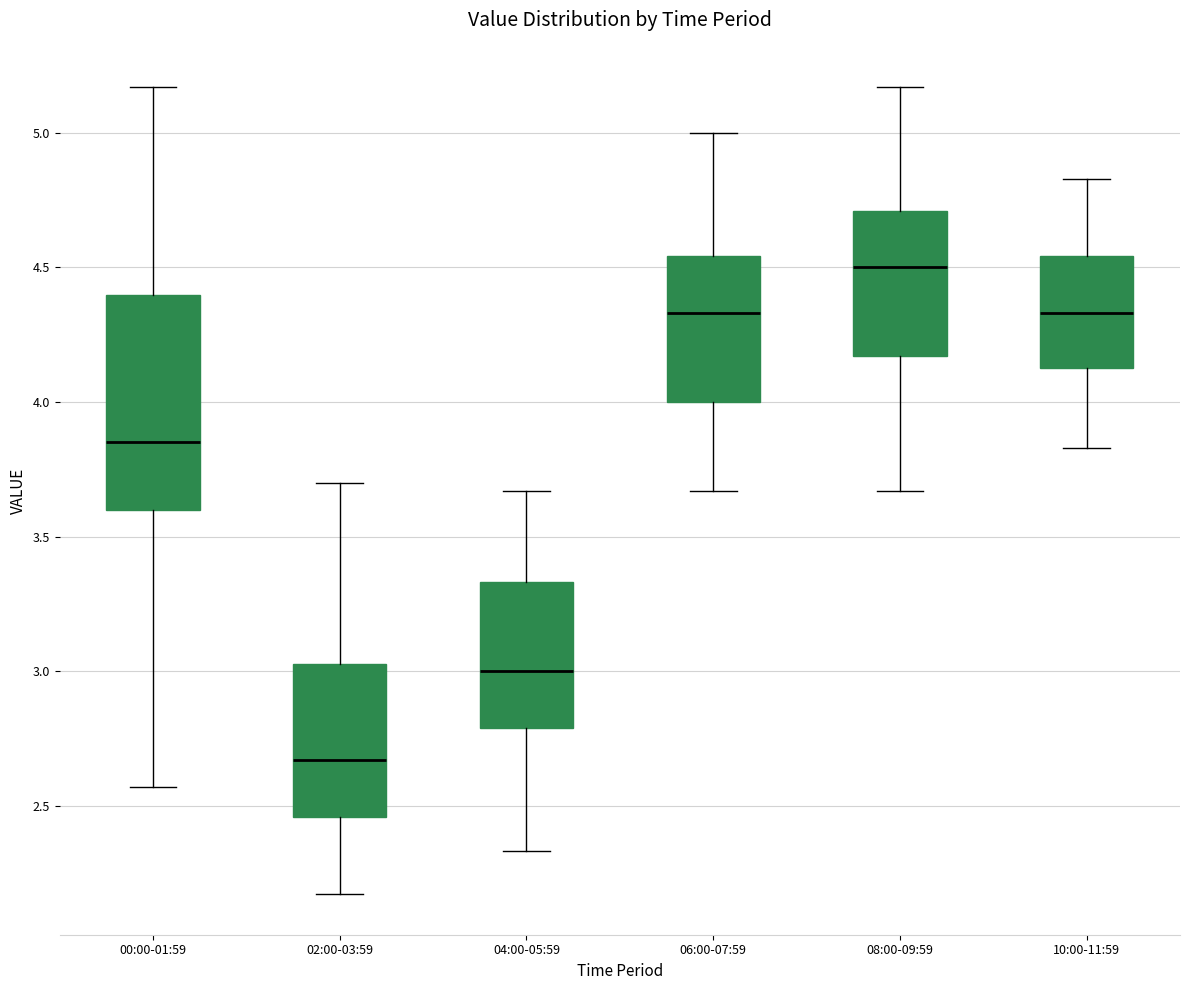

Reading left to right, transcribe this box plot: for each box, give where its median line is, the range the box spans, and where its two whiskers end, as read against the y-axis. The values are not printed on the chart, so give them approximately, as read against the axis.

00:00-01:59: median 3.85, box 3.60 to 4.40, whiskers 2.55 to 5.15
02:00-03:59: median 2.65, box 2.45 to 3.05, whiskers 2.15 to 3.70
04:00-05:59: median 3.00, box 2.80 to 3.35, whiskers 2.35 to 3.65
06:00-07:59: median 4.35, box 4.00 to 4.55, whiskers 3.65 to 5.00
08:00-09:59: median 4.50, box 4.15 to 4.70, whiskers 3.65 to 5.15
10:00-11:59: median 4.35, box 4.15 to 4.55, whiskers 3.85 to 4.85